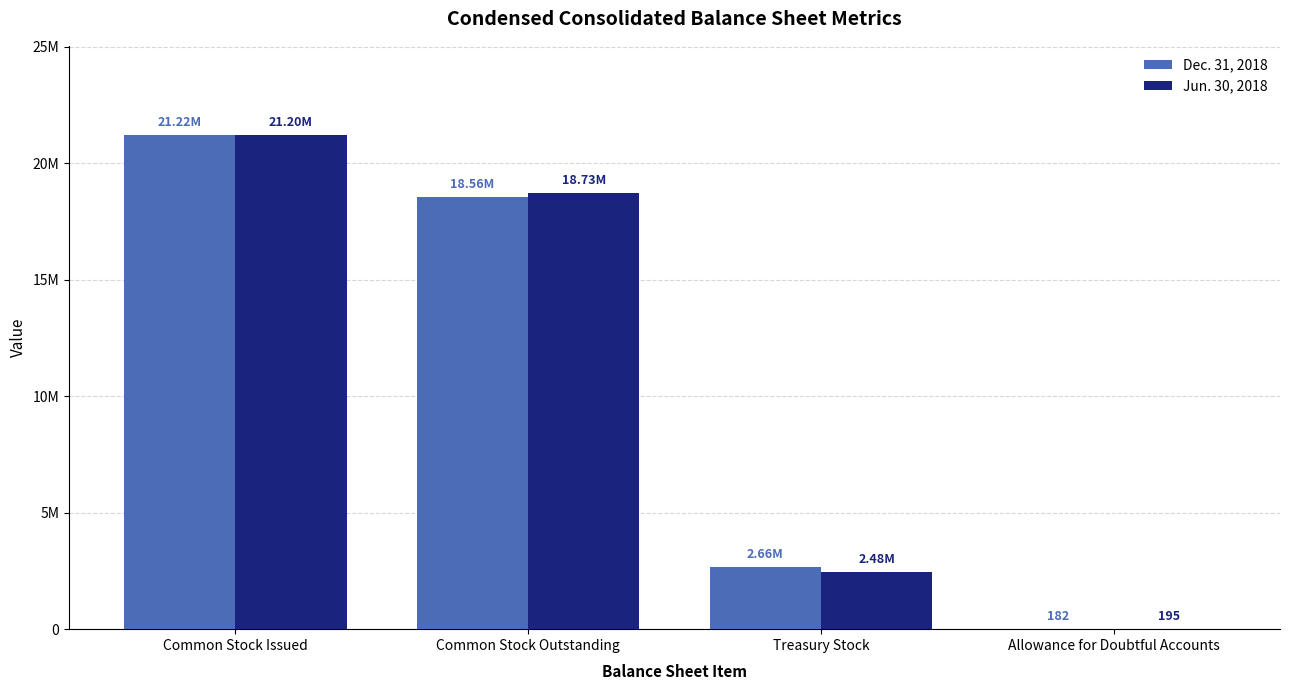

The Jun. 30, 2018 series shows 21204327 at Common Stock Issued. True or false?

True